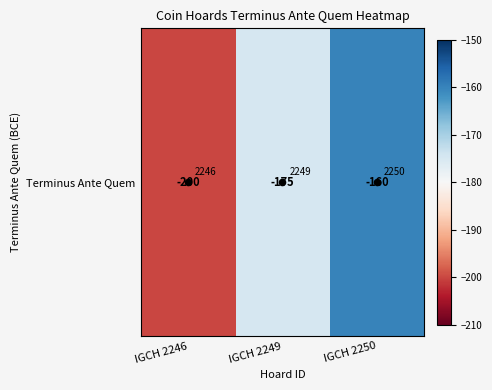

Reading left to right, transcribe all the data shown in this chart.

-200	-175	-160